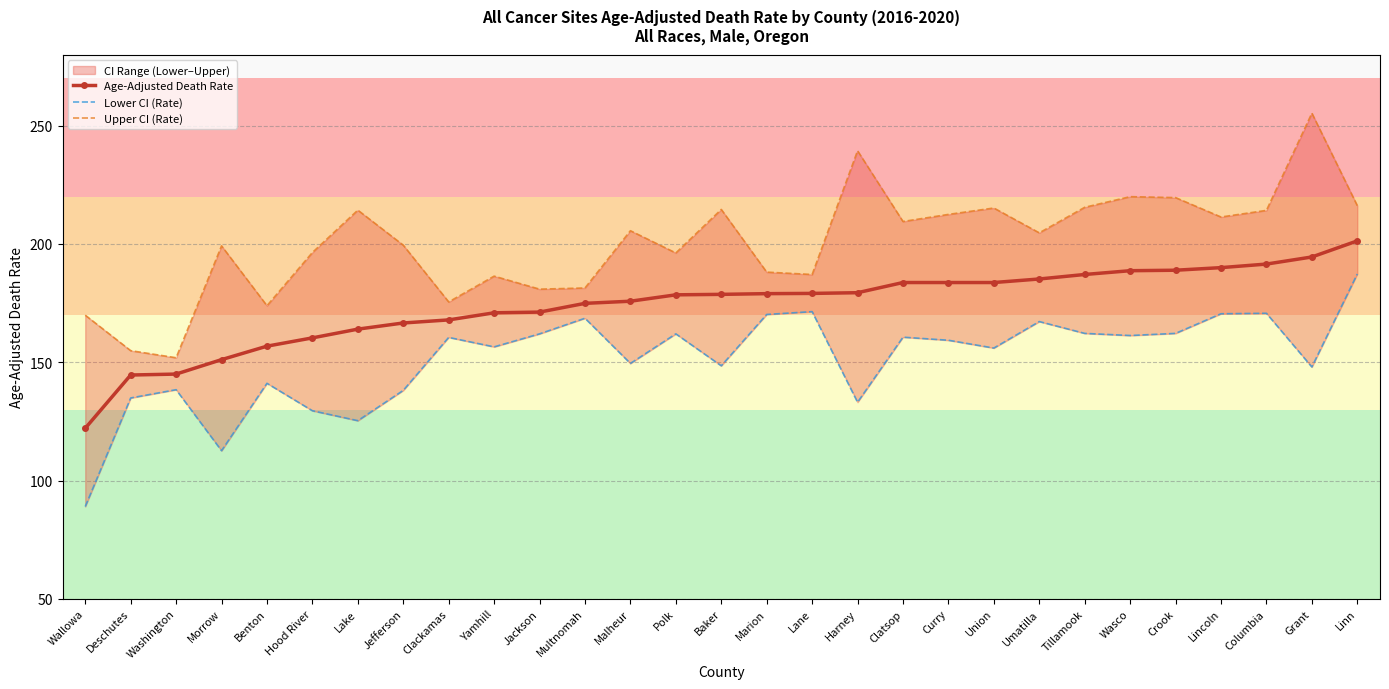

What is the maximum value for Lower CI (Rate)?

187.3